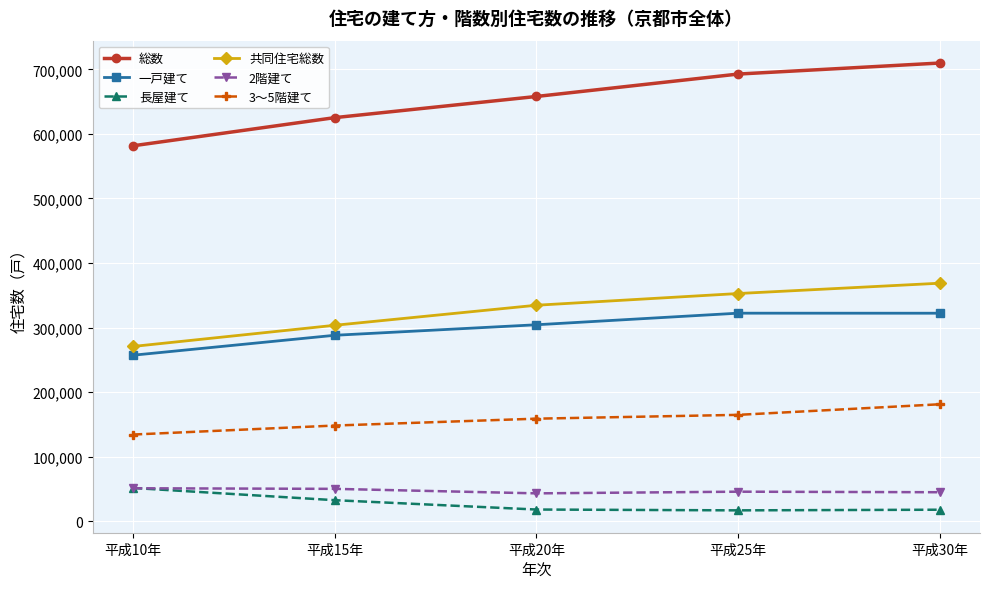

What is the maximum value shown in the chart?

709900